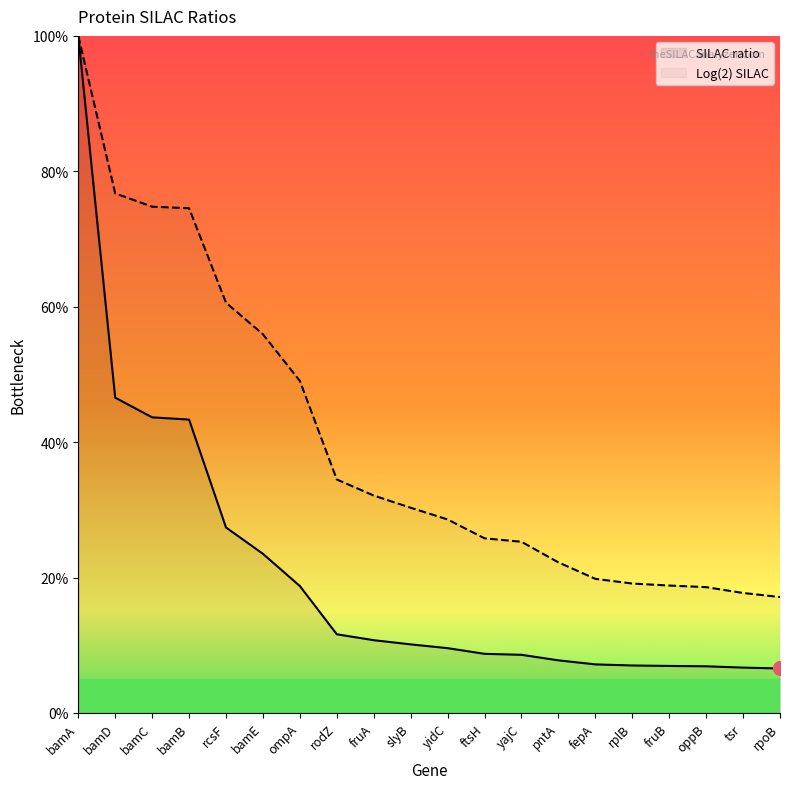

Is this an area chart (filled region under the line)?

No